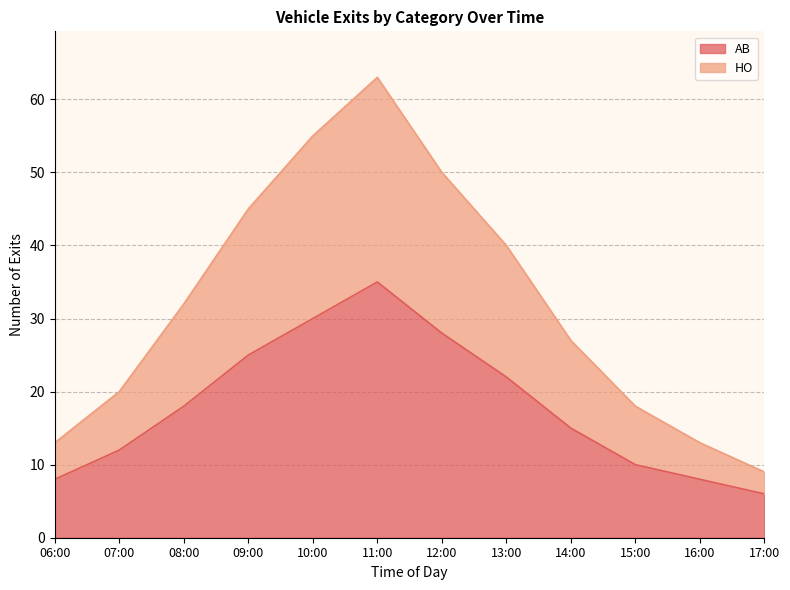

What is the spread (max minus min) of values at 17:00?

3